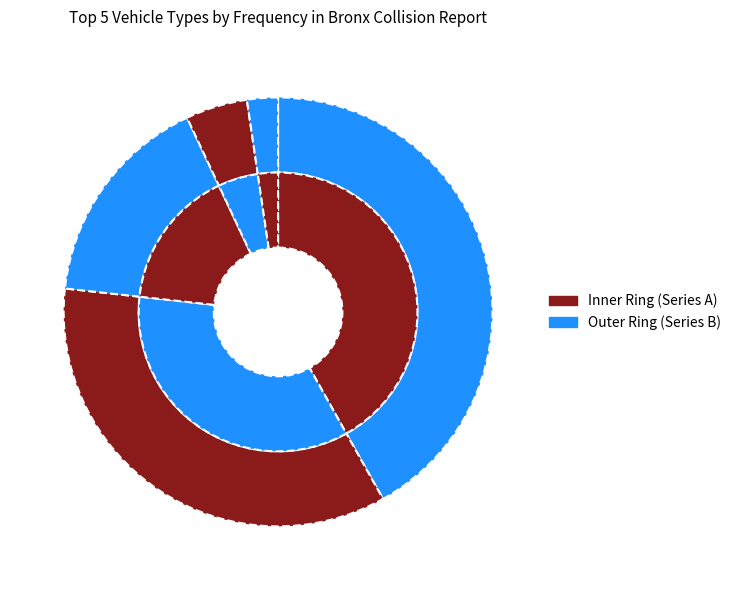

Does Sport utility / station wagon represent more than half of the total?

No